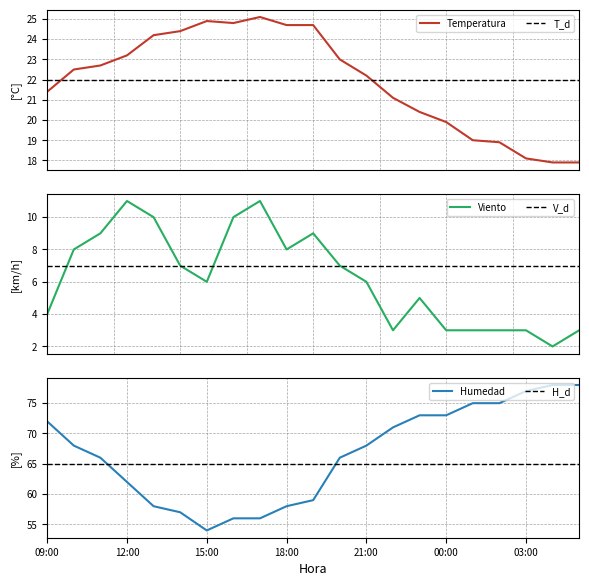

Reading left to right, what are all the values shown in this chart?

Temperatura: 09:00=21.4	10:00=22.5	11:00=22.7	12:00=23.2	13:00=24.2	14:00=24.4	15:00=24.9	16:00=24.8	17:00=25.1	18:00=24.7	19:00=24.7	20:00=23.0	21:00=22.2	22:00=21.1	23:00=20.4	00:00=19.9	01:00=19.0	02:00=18.9	03:00=18.1	04:00=17.9	05:00=17.9
Humedad: 09:00=72.0	10:00=68.0	11:00=66.0	12:00=62.0	13:00=58.0	14:00=57.0	15:00=54.0	16:00=56.0	17:00=56.0	18:00=58.0	19:00=59.0	20:00=66.0	21:00=68.0	22:00=71.0	23:00=73.0	00:00=73.0	01:00=75.0	02:00=75.0	03:00=77.0	04:00=78.0	05:00=78.0
Viento: 09:00=4.0	10:00=8.0	11:00=9.0	12:00=11.0	13:00=10.0	14:00=7.0	15:00=6.0	16:00=10.0	17:00=11.0	18:00=8.0	19:00=9.0	20:00=7.0	21:00=6.0	22:00=3.0	23:00=5.0	00:00=3.0	01:00=3.0	02:00=3.0	03:00=3.0	04:00=2.0	05:00=3.0